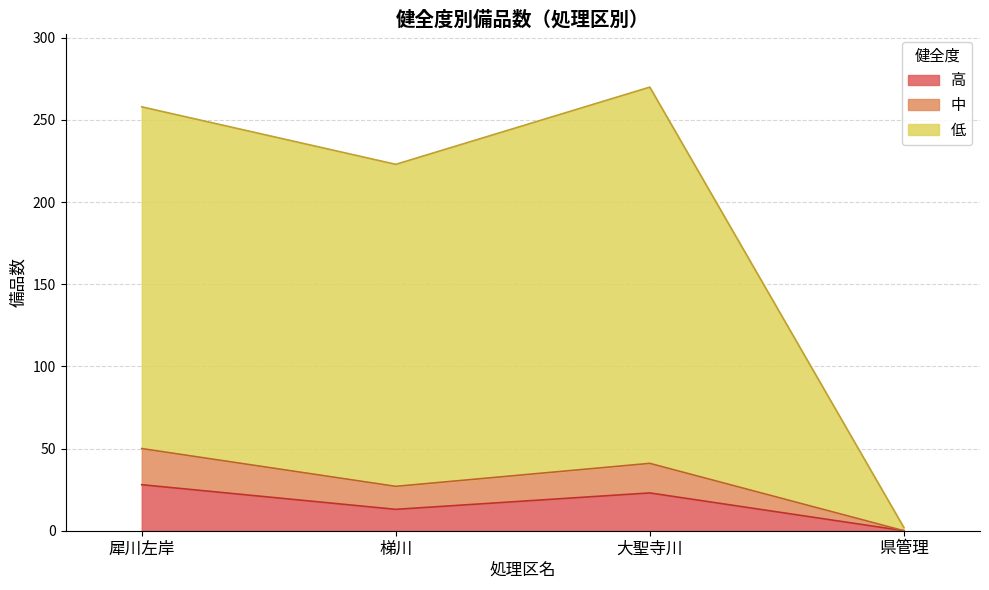

Where does the 中 series first go above 41?

犀川左岸